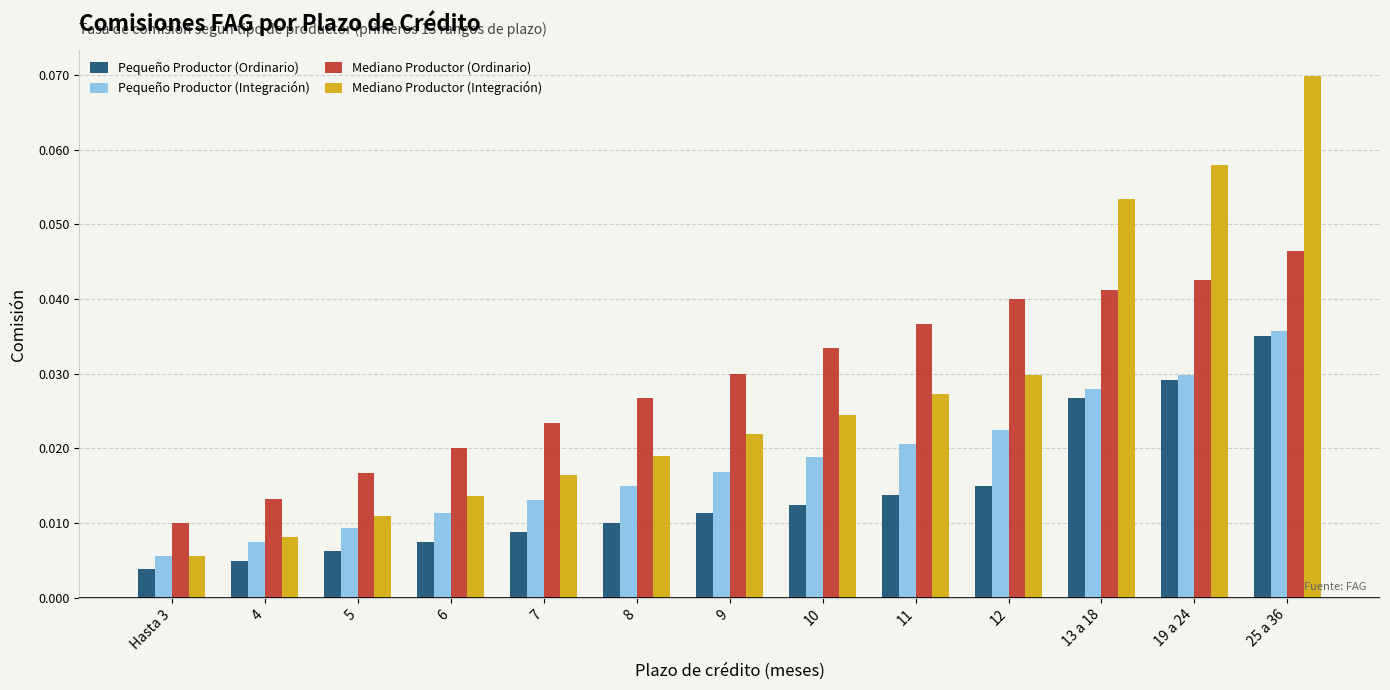

What position from the left is 11?

9